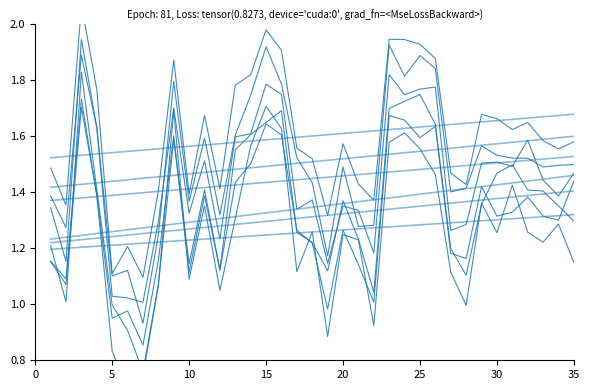

How many interior local valleys (lower than both neighbors) does the data have?

10